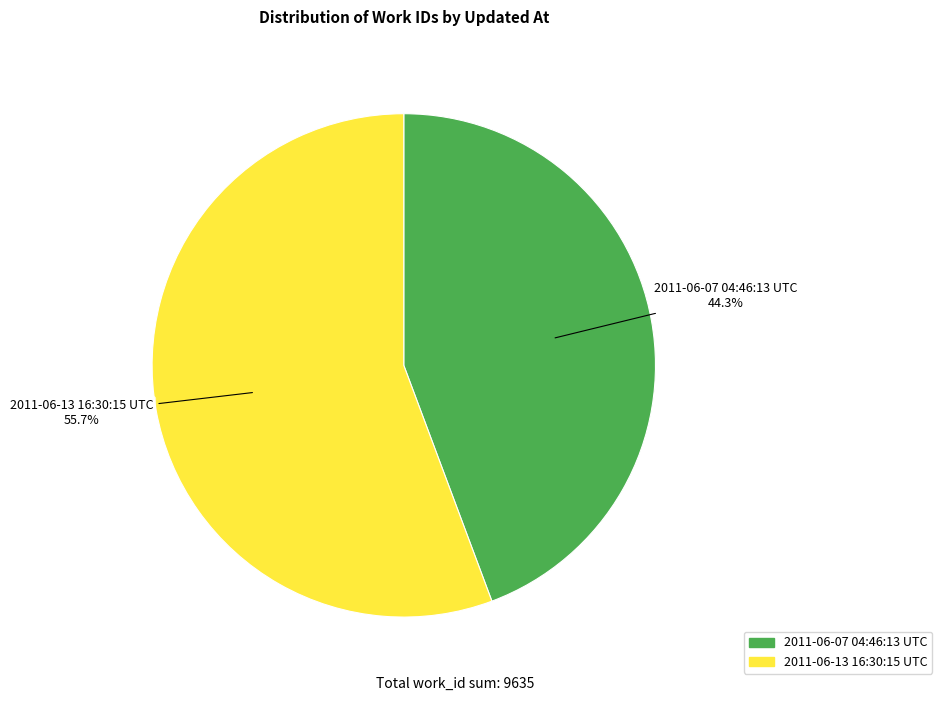

Which has a higher value, 2011-06-13 16:30:15 UTC or 2011-06-07 04:46:13 UTC?

2011-06-13 16:30:15 UTC